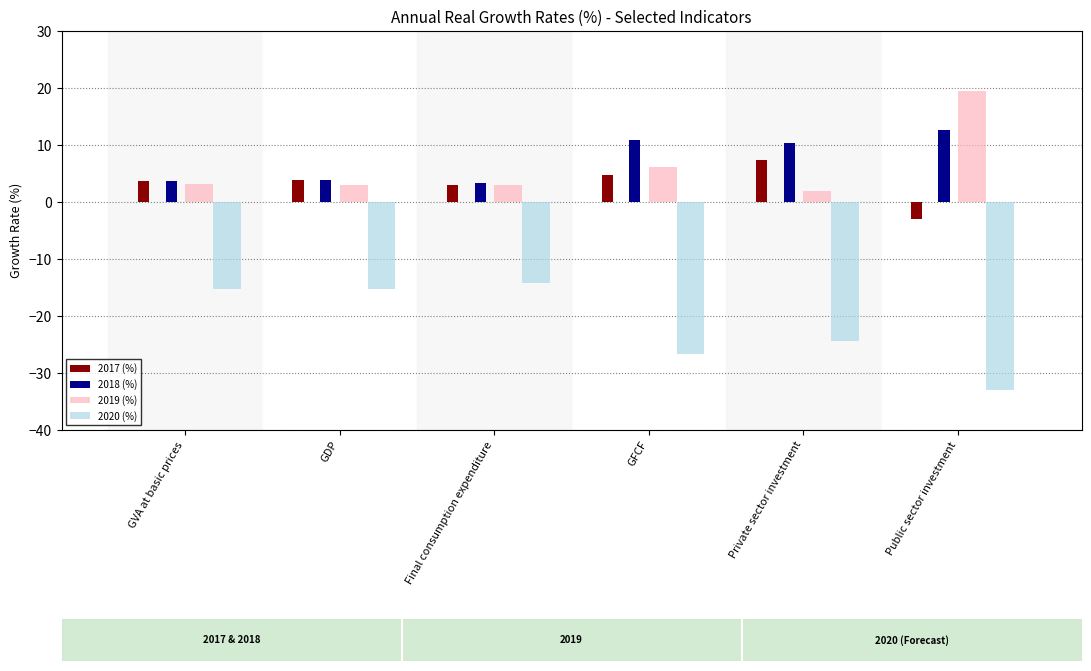

What is the spread (max minus min) of values at GFCF?

37.6